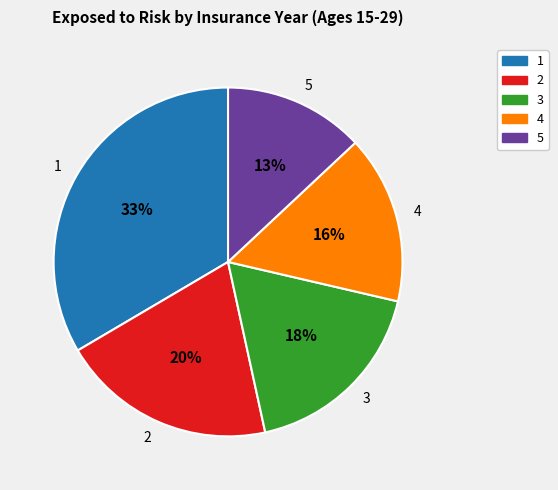

What is the ratio of the value at 5 to the value at 4?

0.8